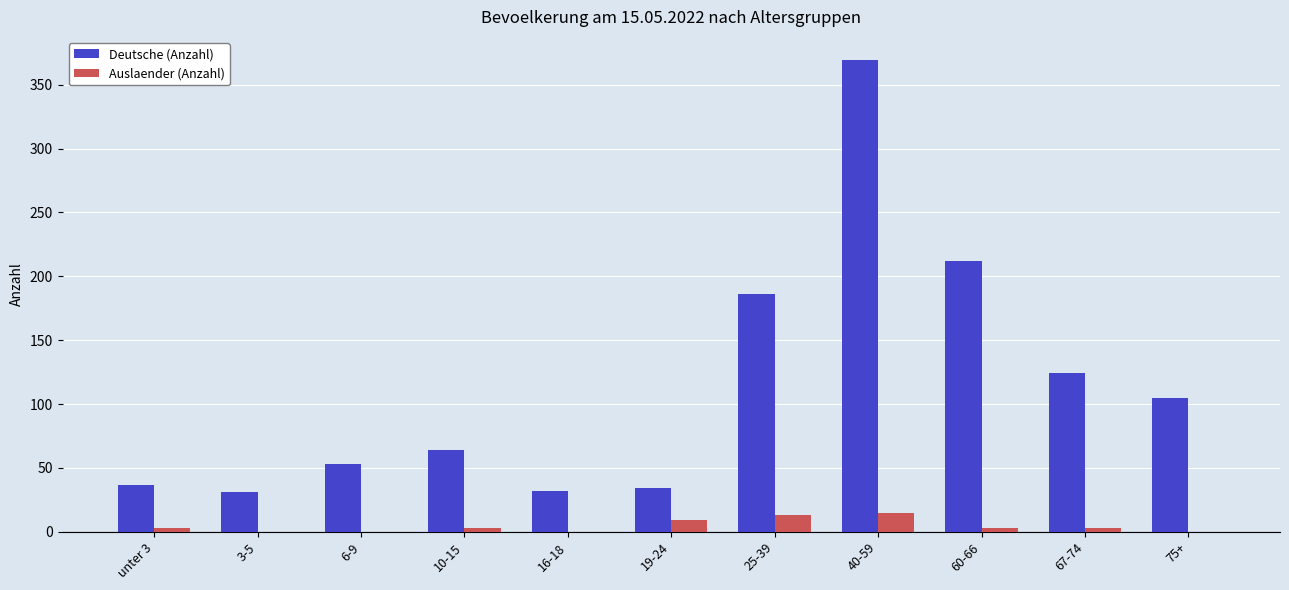

Which category has the highest value across all series?

40-59